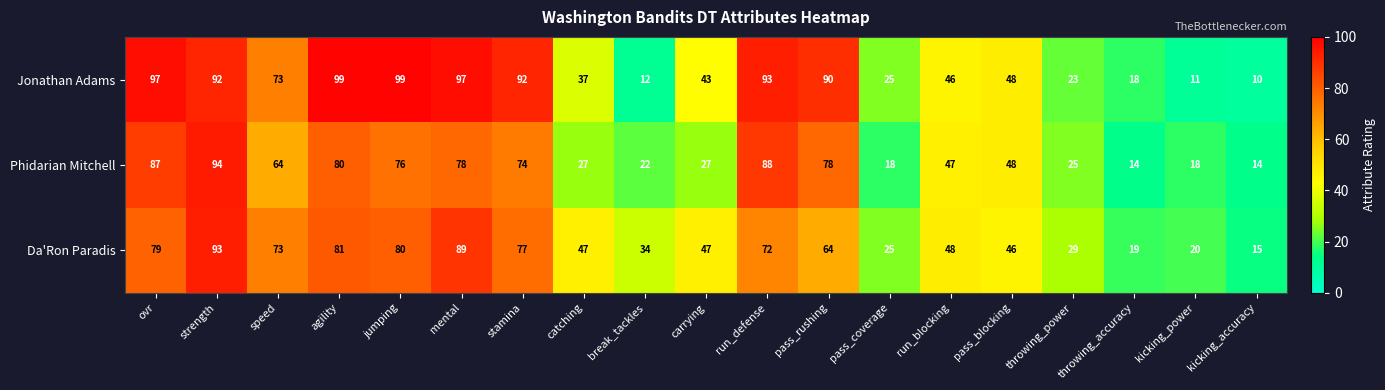

Which series changed the most between speed and catching?

Phidarian Mitchell